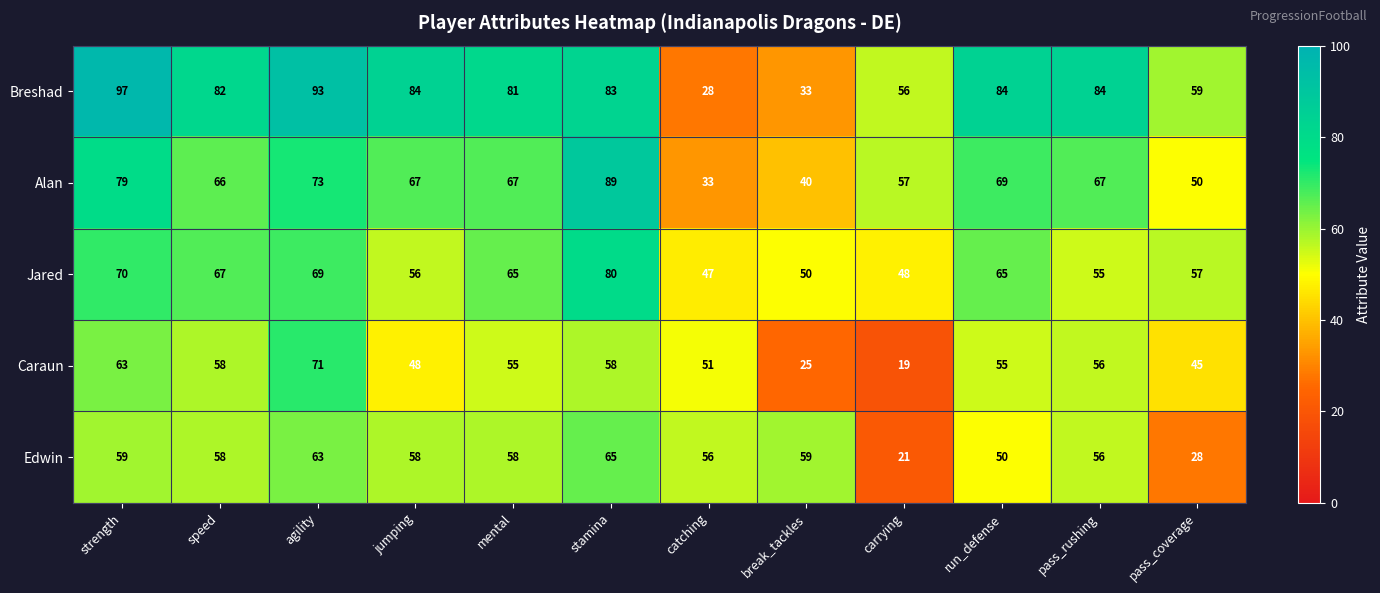

At which label does Caraun reach its minimum?

carrying